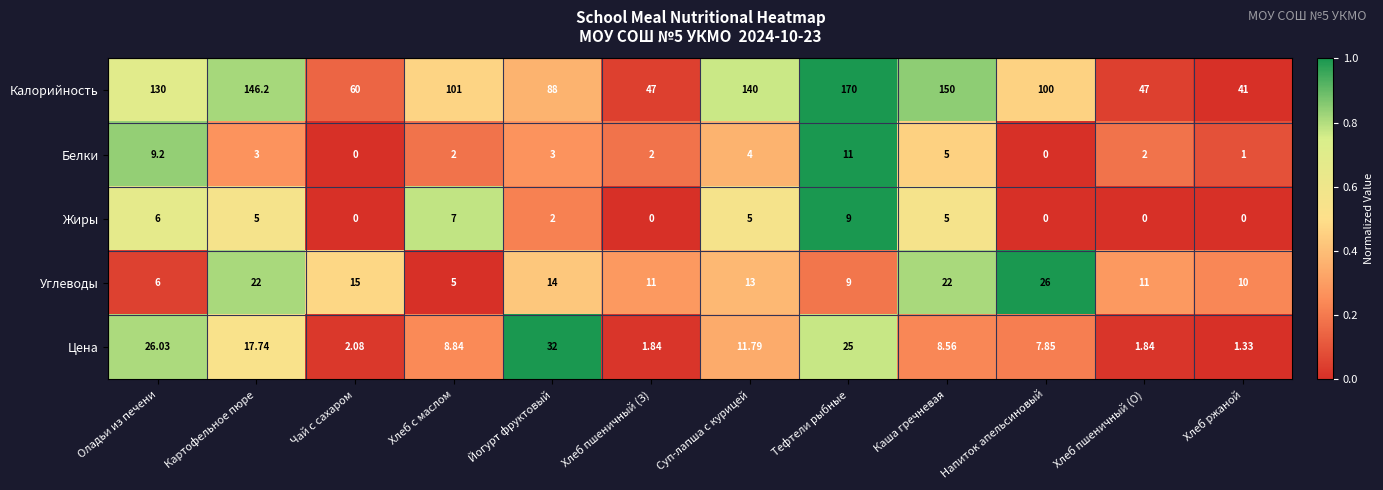

Which series has the largest total across all categories?

Калорийность